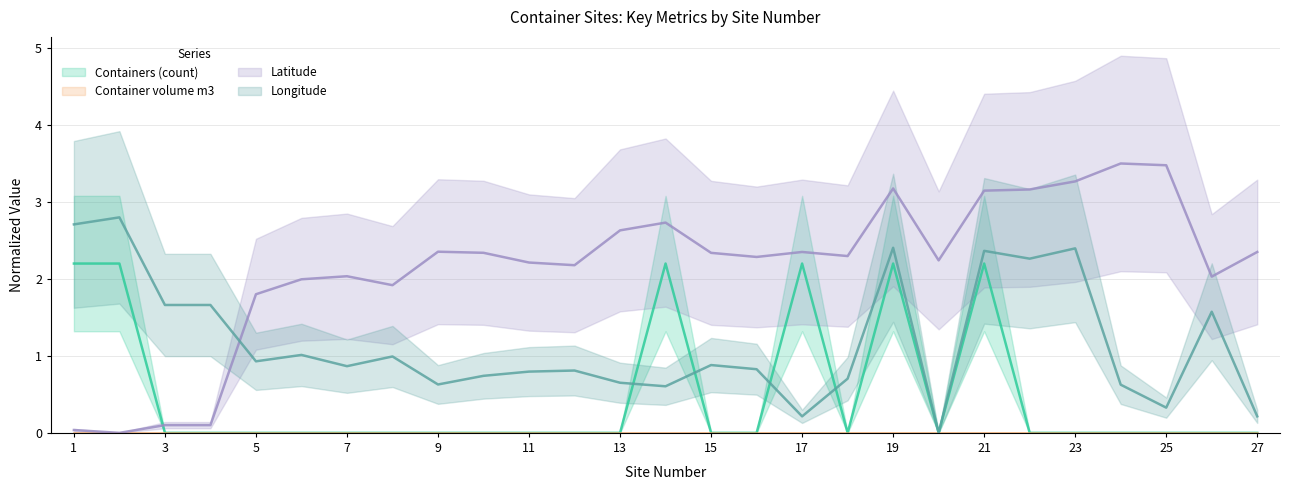

The value of Containers (count) at 27 is 0.0. True or false?

True